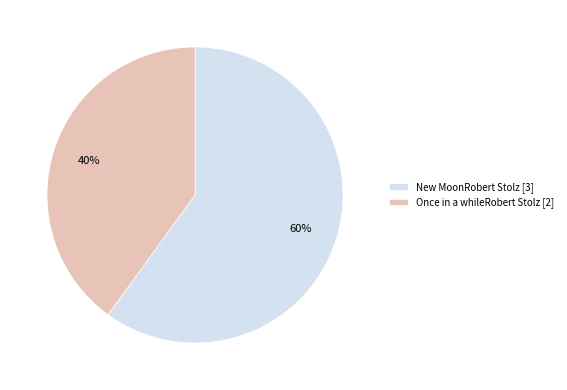

True or false: New MoonRobert Stolz accounts for 73% of the total.

False